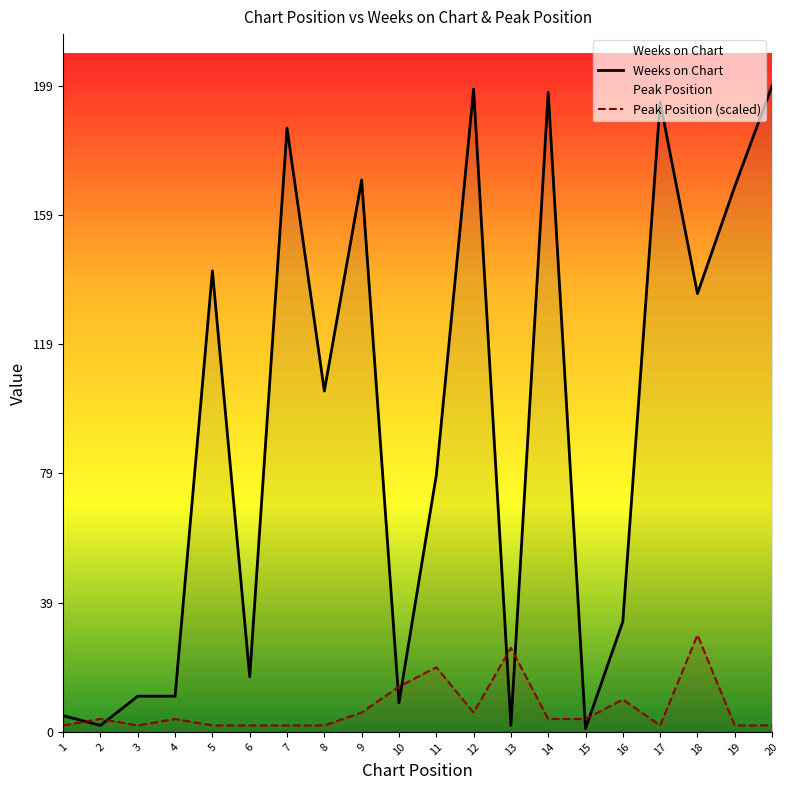

At which label does Peak Position (scaled) first exceed 3?

2